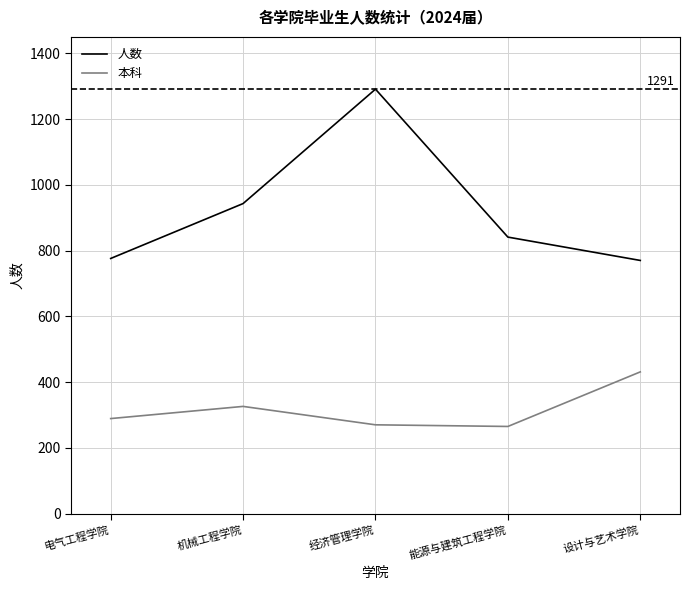

Which series has the largest total across all categories?

人数